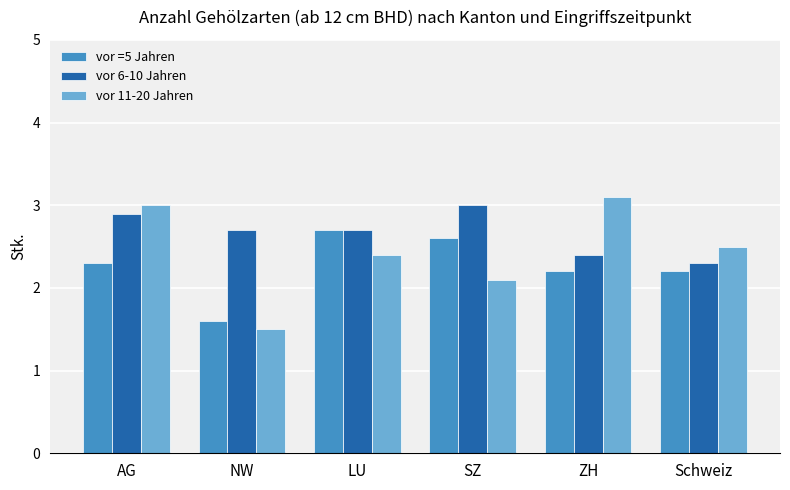

List the series in order of their overall mean, highest first.

vor 6-10 Jahren, vor 11-20 Jahren, vor =5 Jahren